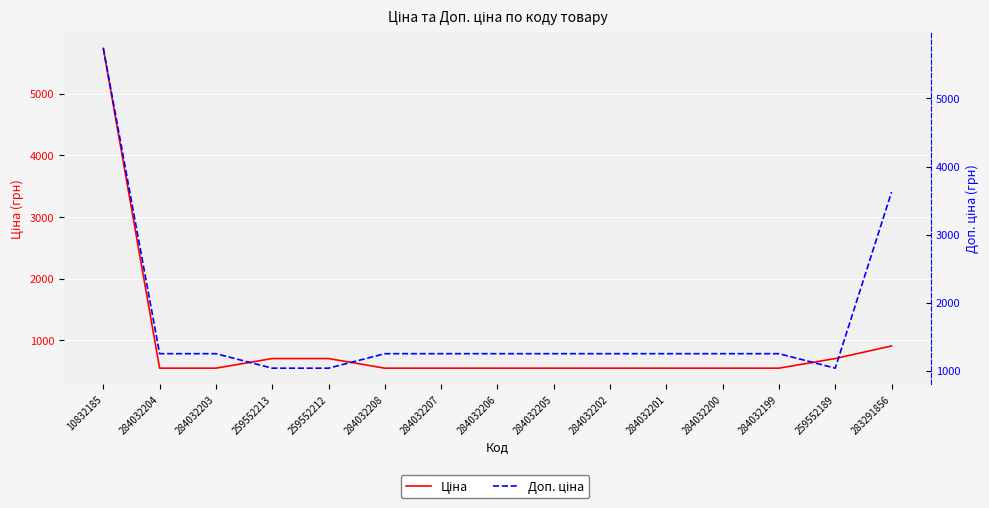

What is the difference between the Доп. ціна values at 259552213 and 283291856?

2587.4